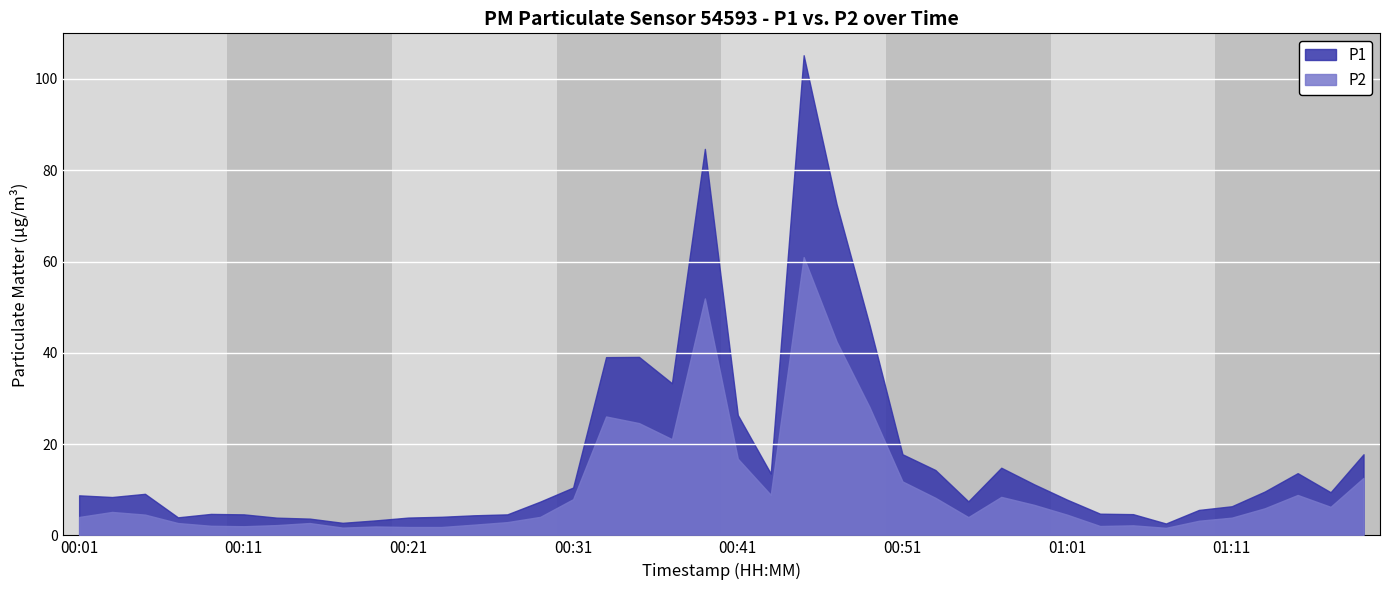

The P1 series shows 1.5 at 01:09. True or false?

False